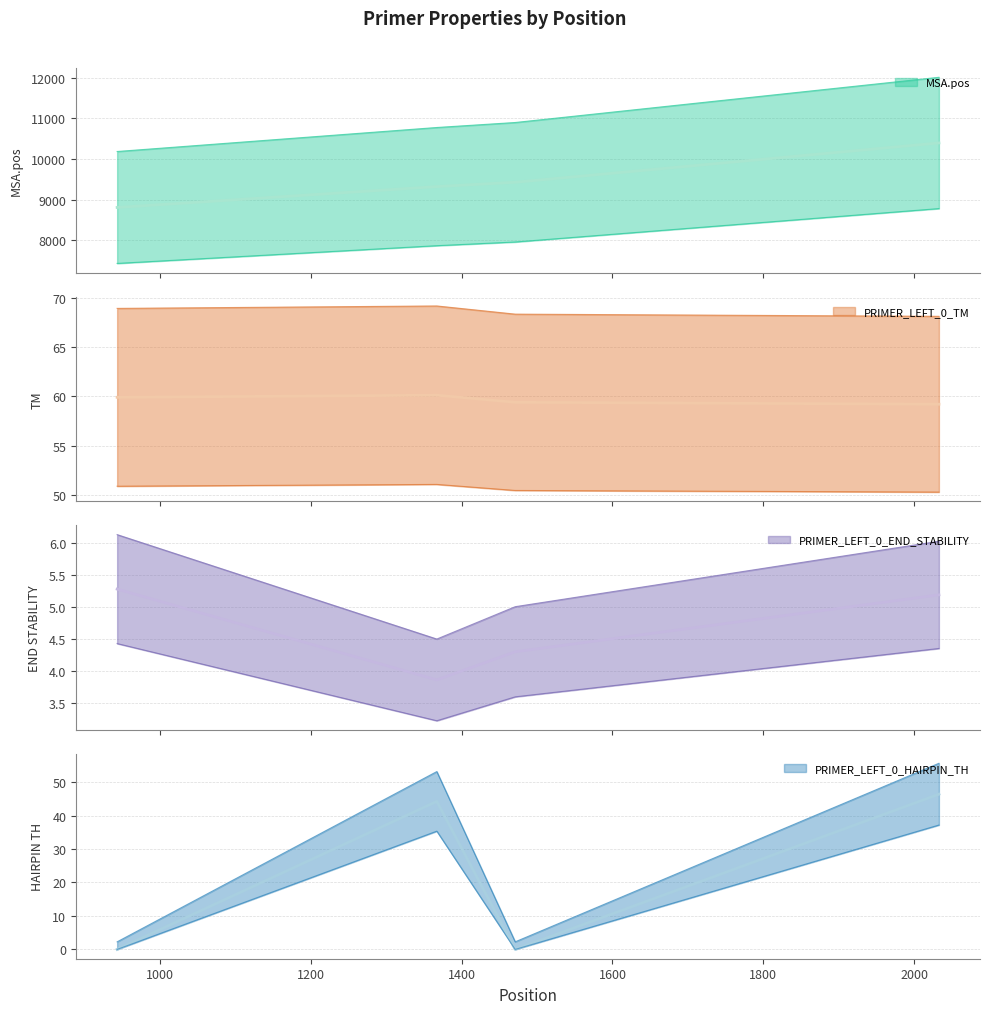

How many distinct data groups are displayed?

4